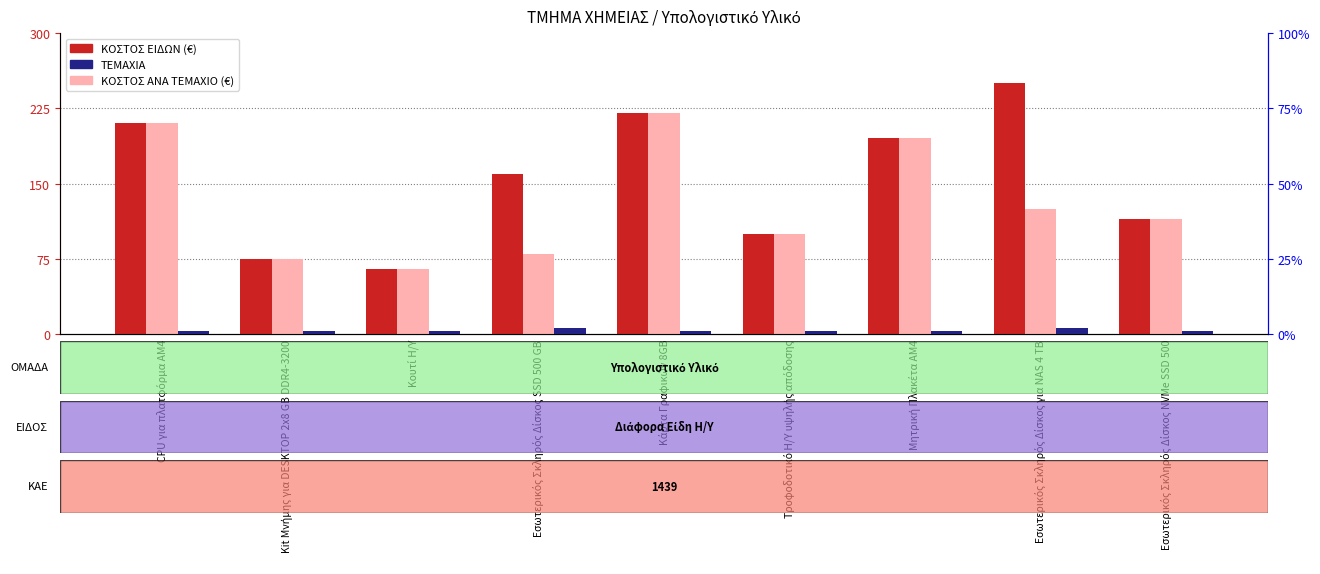

Where is ΚΟΣΤΟΣ ΕΙΔΩΝ nearest to the value 157?

Εσωτερικός Σκληρός Δίσκος SSD 500 GB